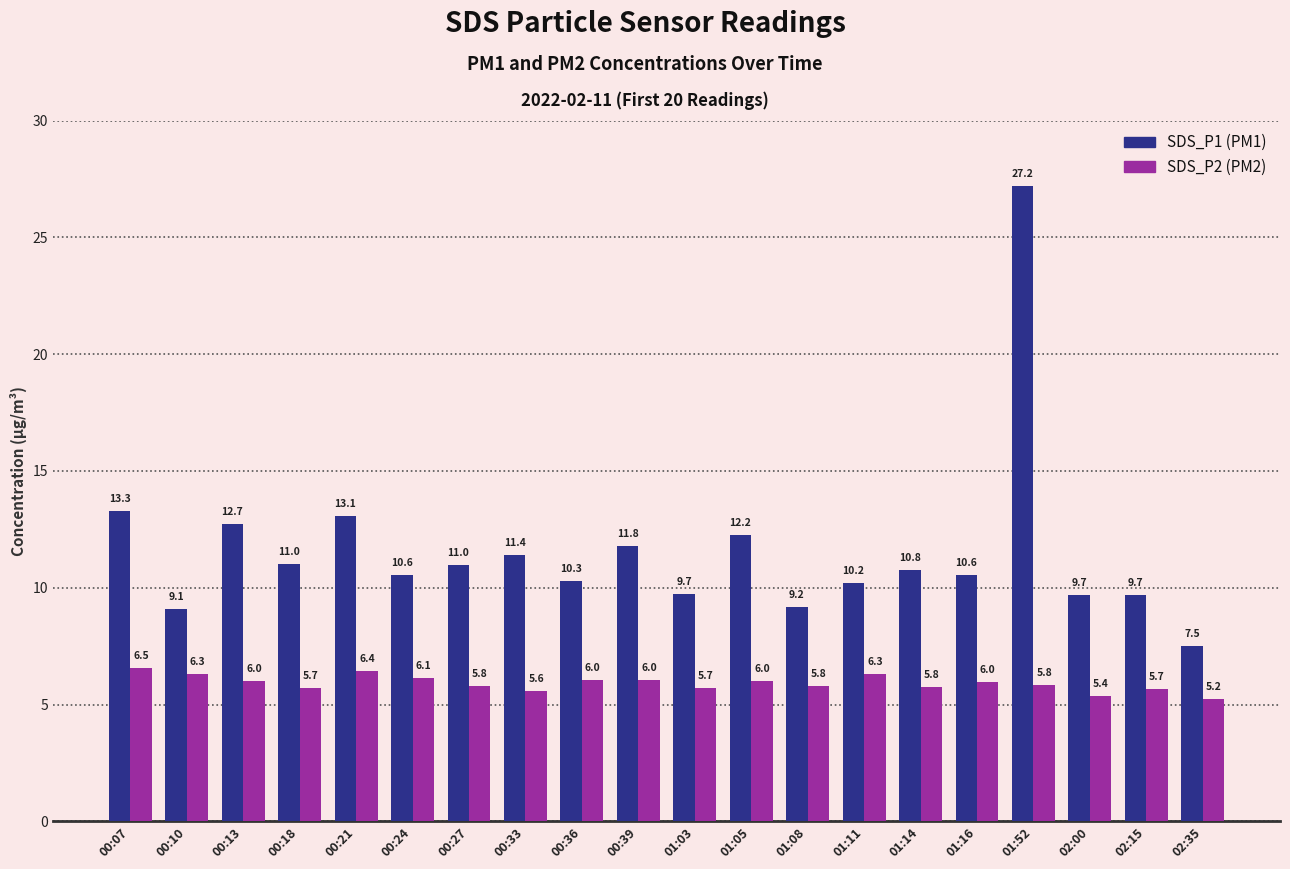

How many bars are there in each group?

2